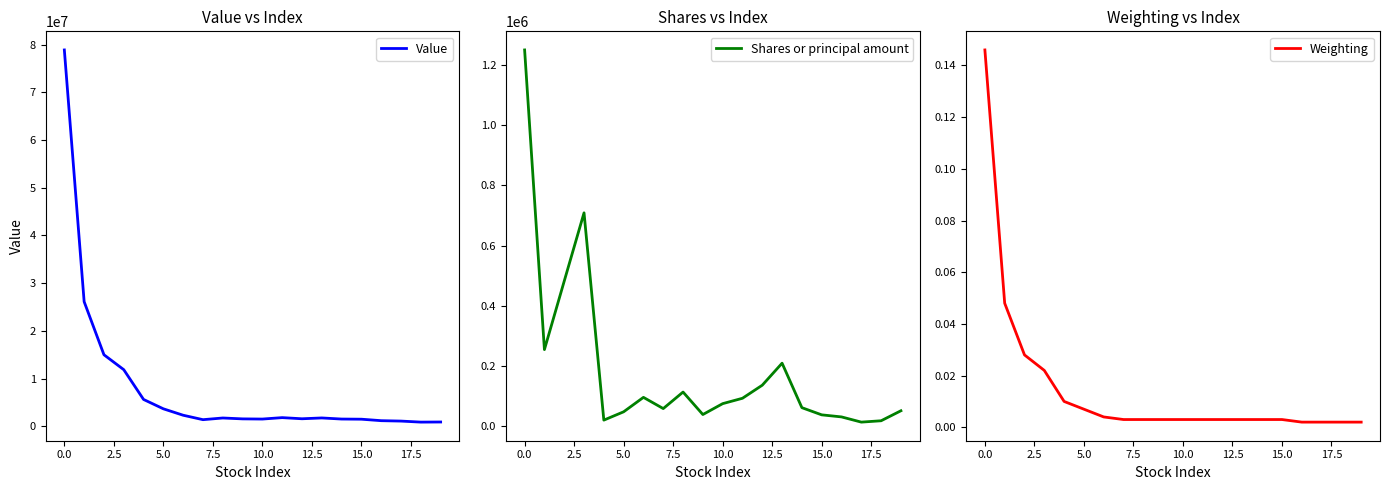

Which series has the largest range (max minus min)?

Value